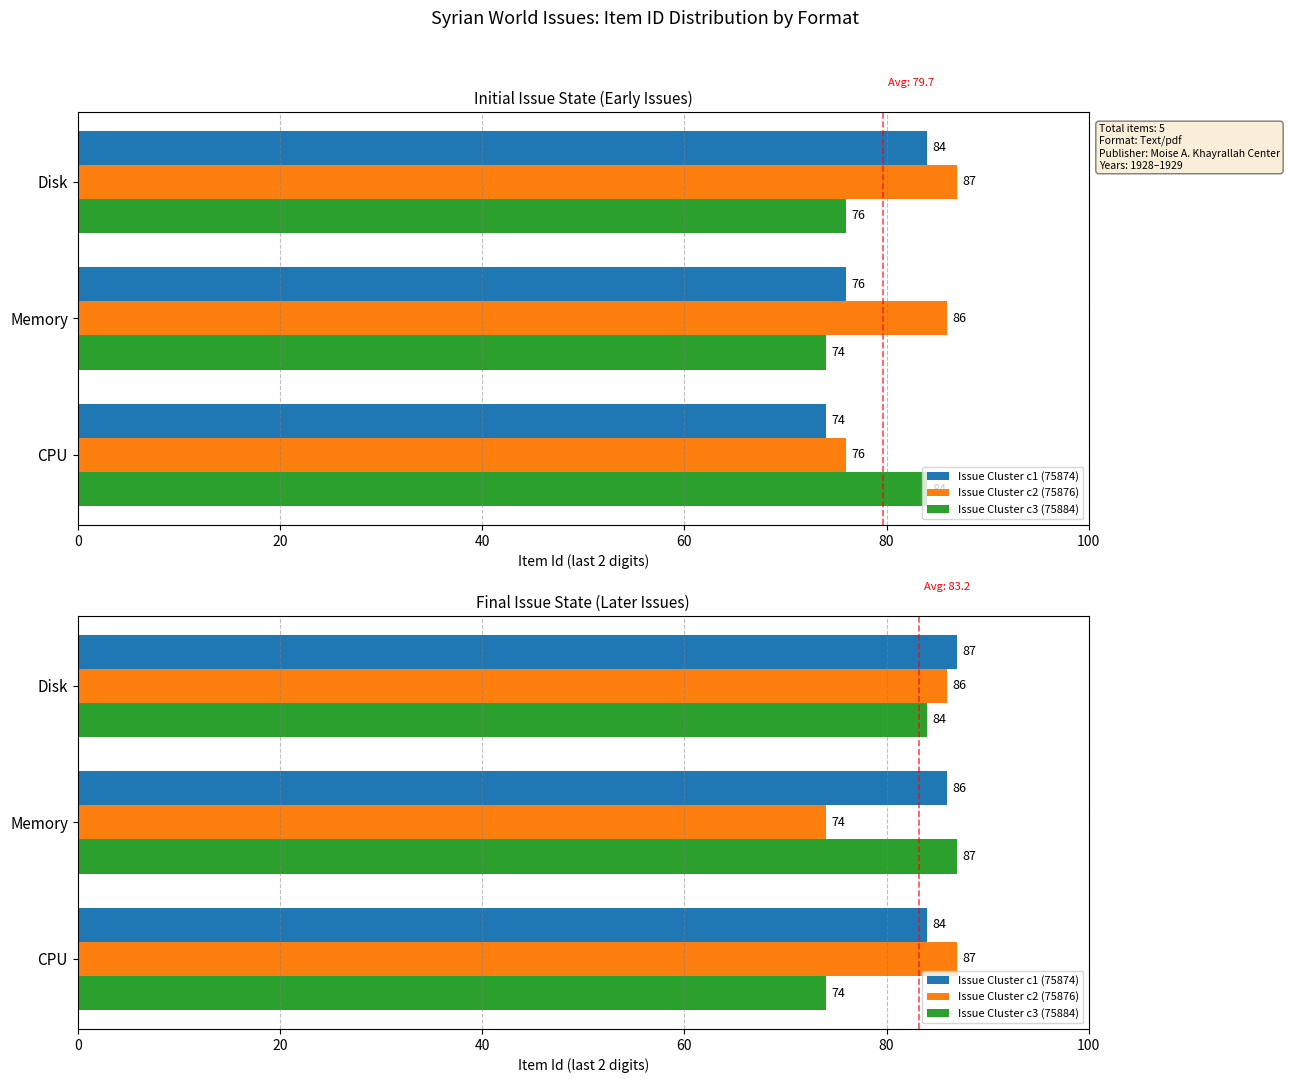

How many bars are there in each group?

3